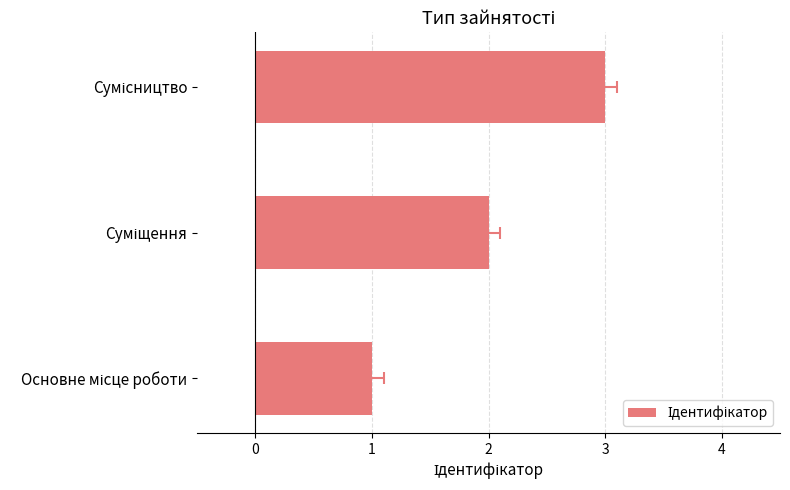

What position from the right is Сумісництво?

1